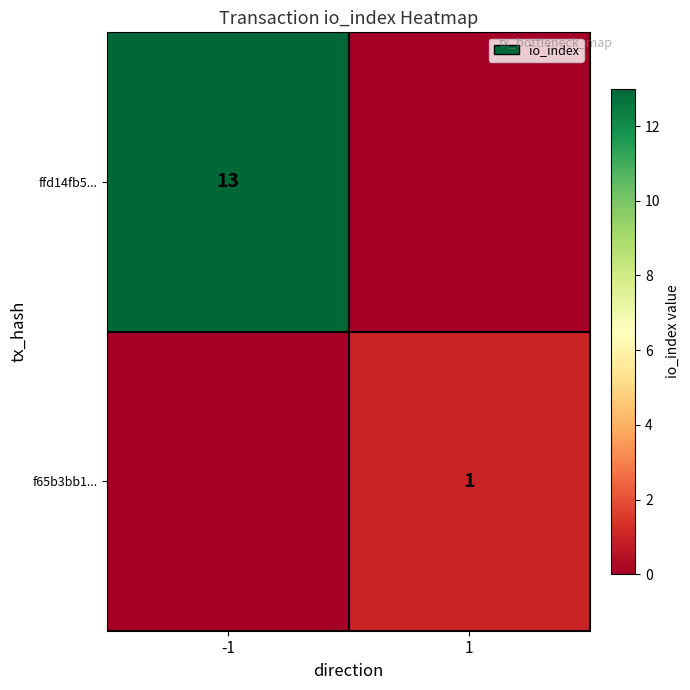

The ffd14fb5... series shows 13 at -1. True or false?

True